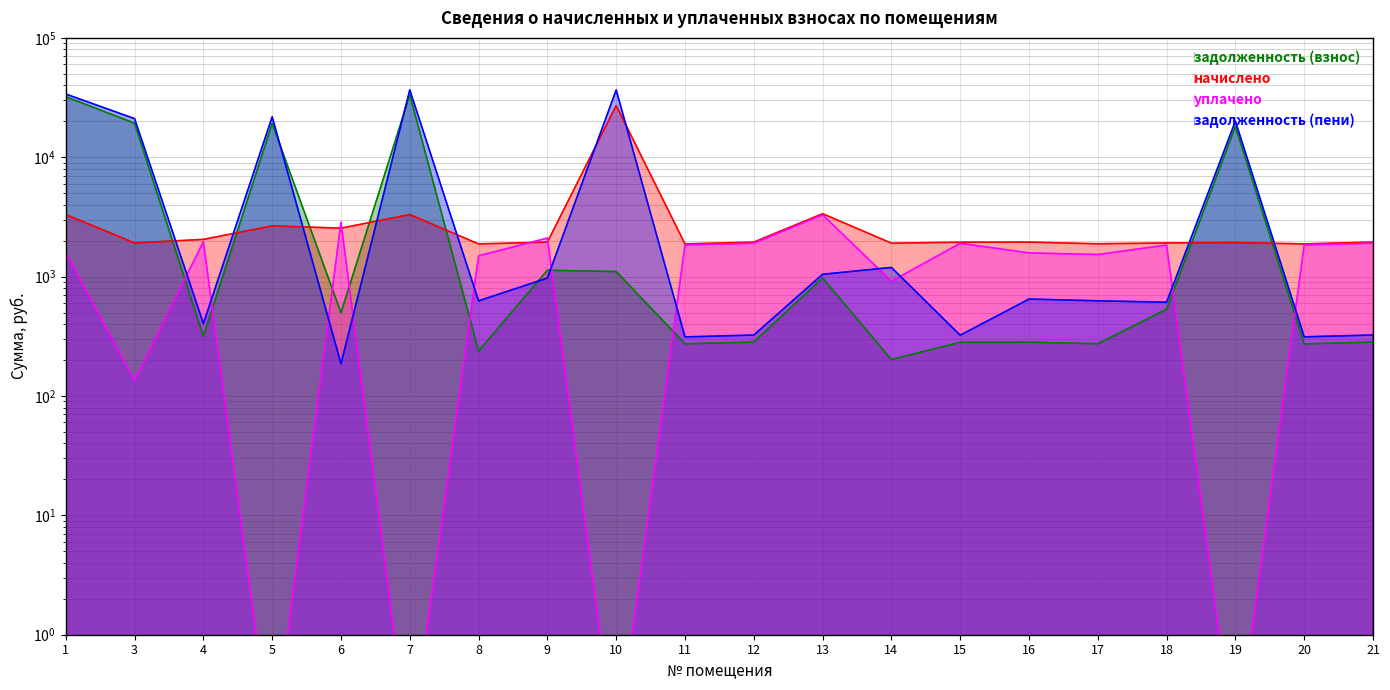

How many data points in начислено are above 1946?

11